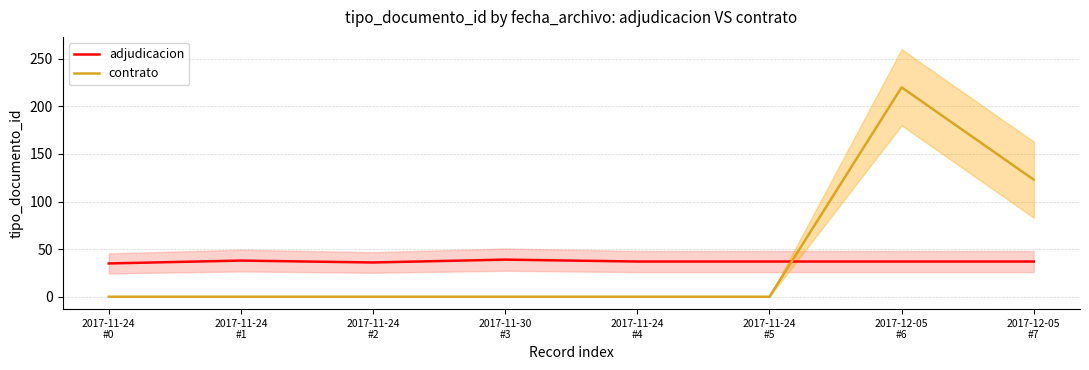

In adjudicacion, how many points are lower than both neighbors (excluding endpoints)?

1